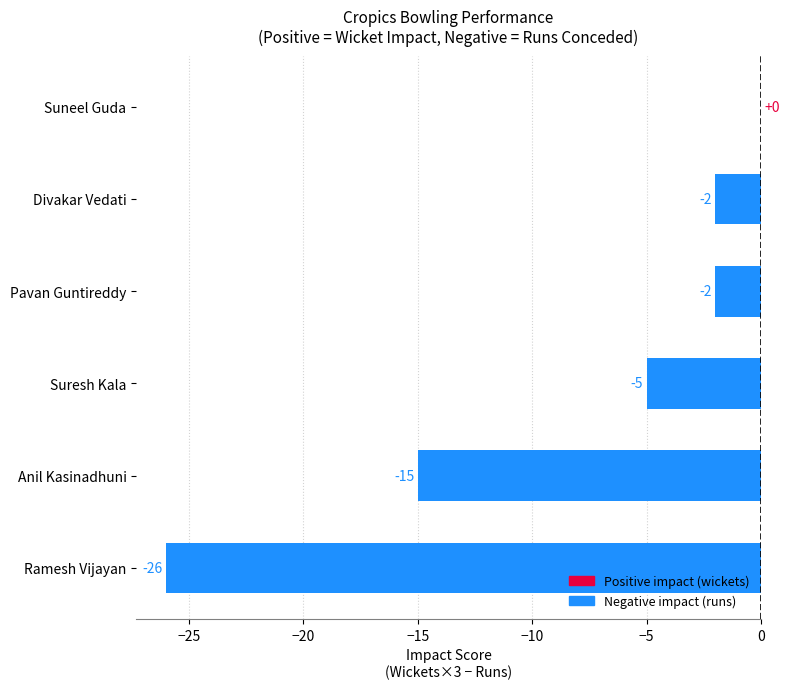

The chart shows a value of -39 at Ramesh Vijayan. True or false?

False